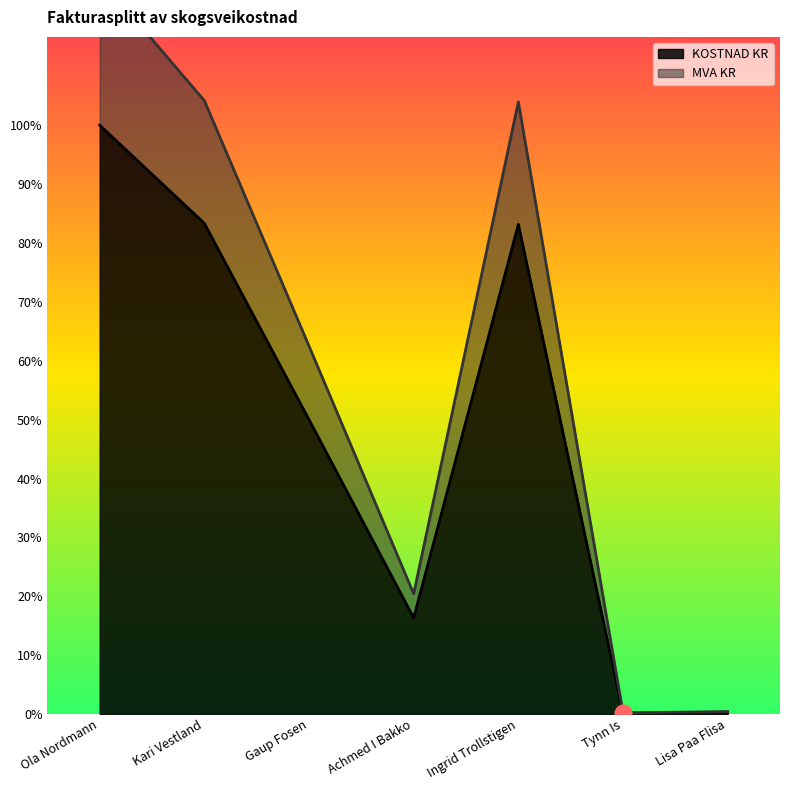

How many lines are shown in the chart?

2